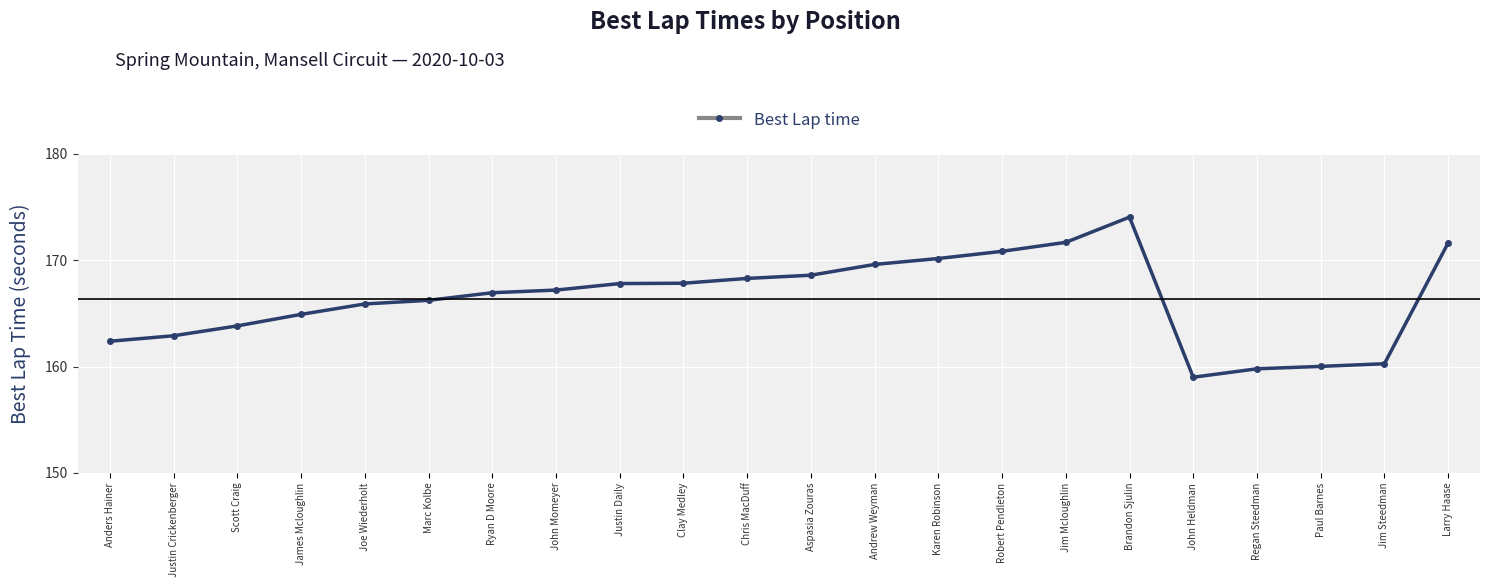

What value does the data have at Robert Pendleton?

170.8